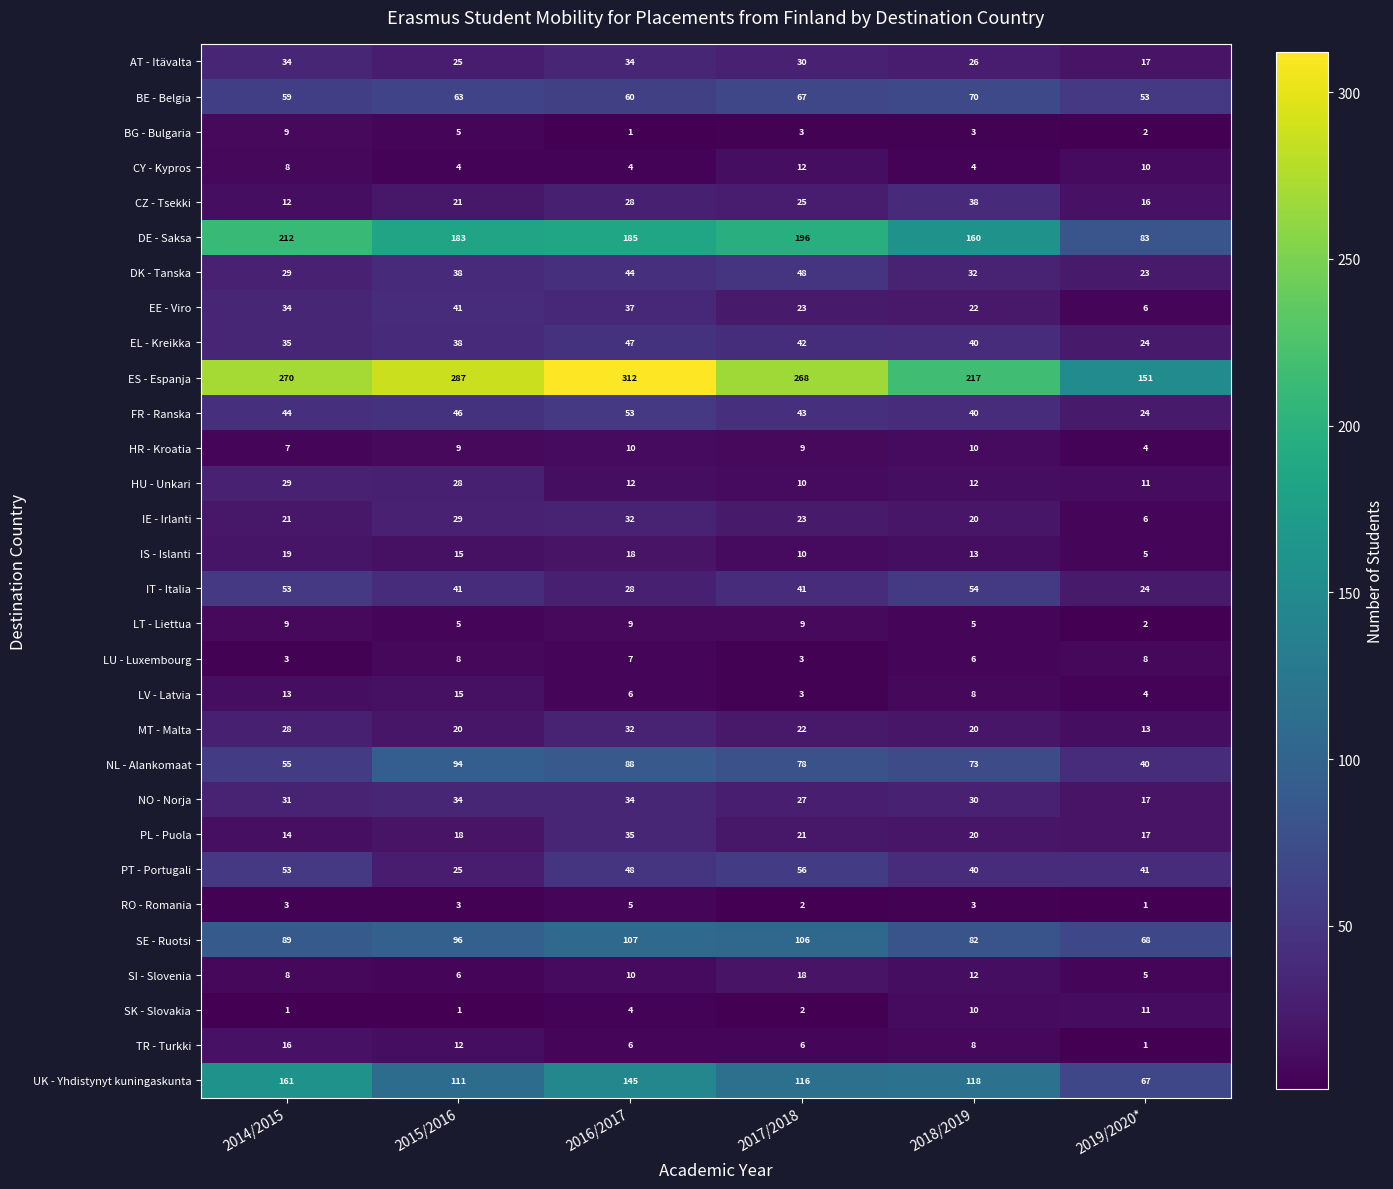

At which label is ES - Espanja closest to 231?

2018/2019